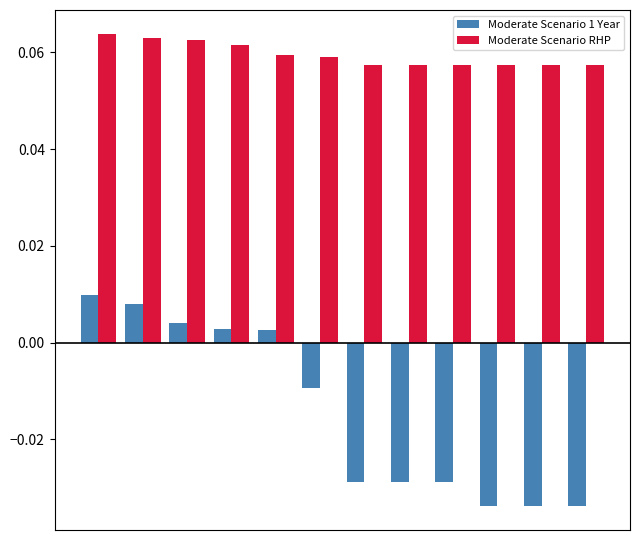

How many groups of bars are there?

12